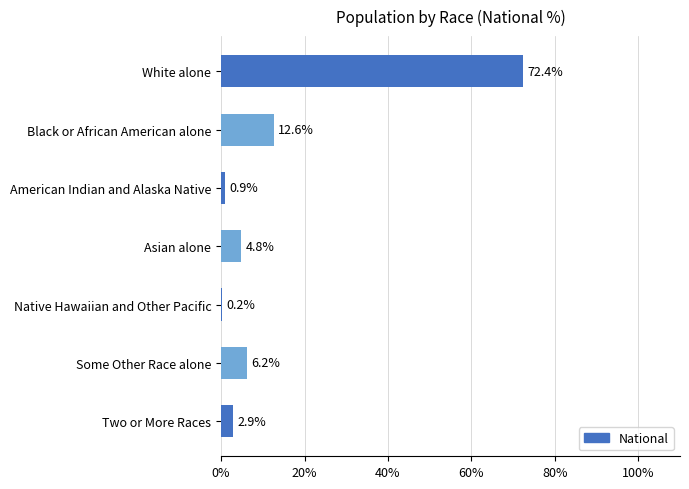

The value at Black or African American alone is 12.6. True or false?

True